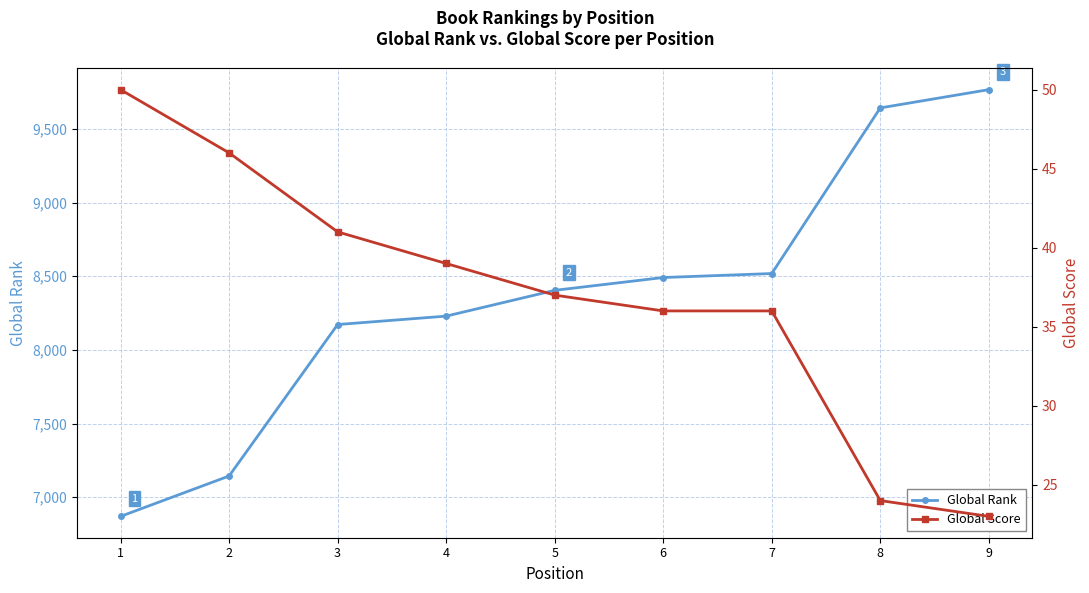

How many values in the Global Score series are below 37?

4